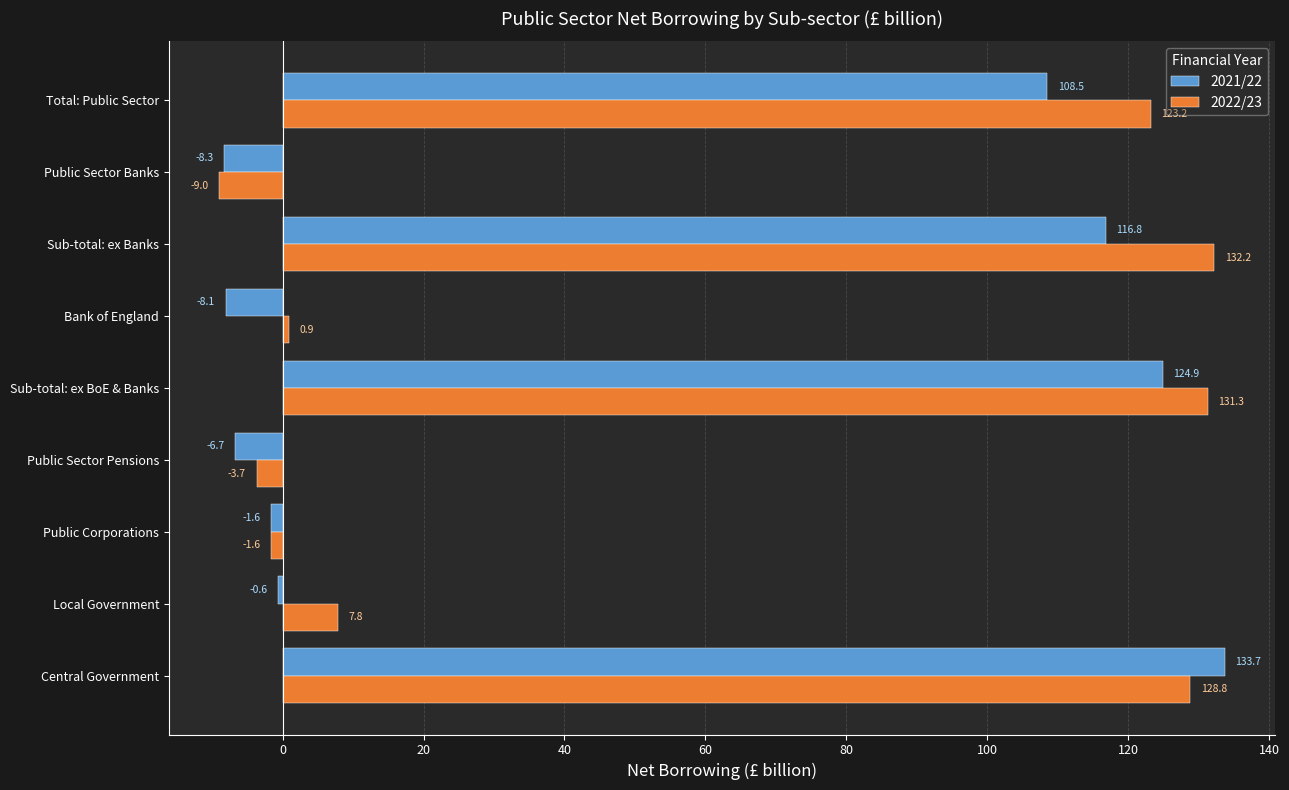

List the labels in order of 2022/23 value, smallest first.

Public Sector Banks, Public Sector Pensions, Public Corporations, Bank of England, Local Government, Total: Public Sector, Central Government, Sub-total: ex BoE & Banks, Sub-total: ex Banks